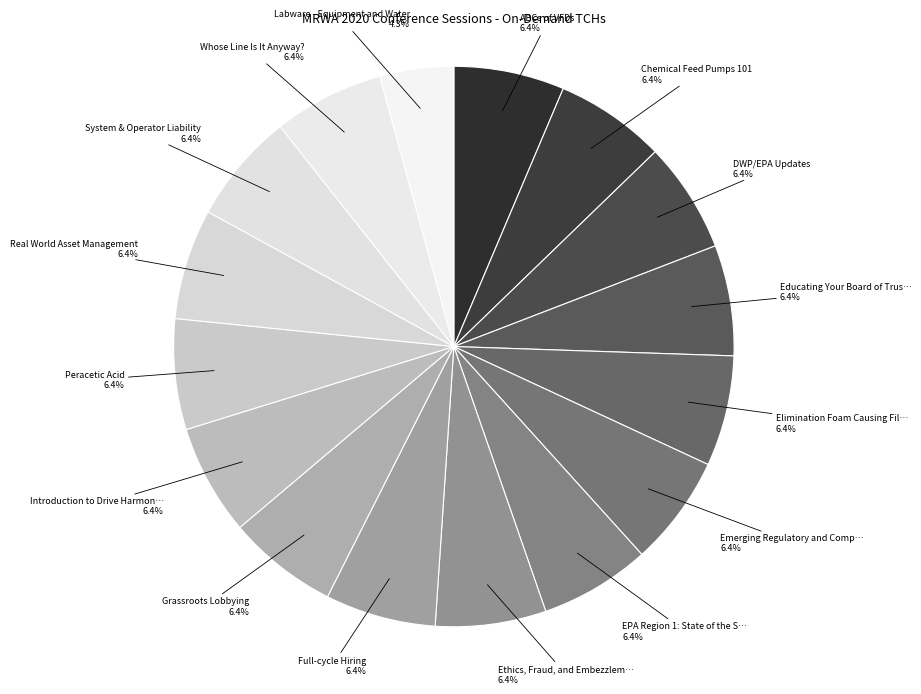

Count the number of slices in the pie.

16